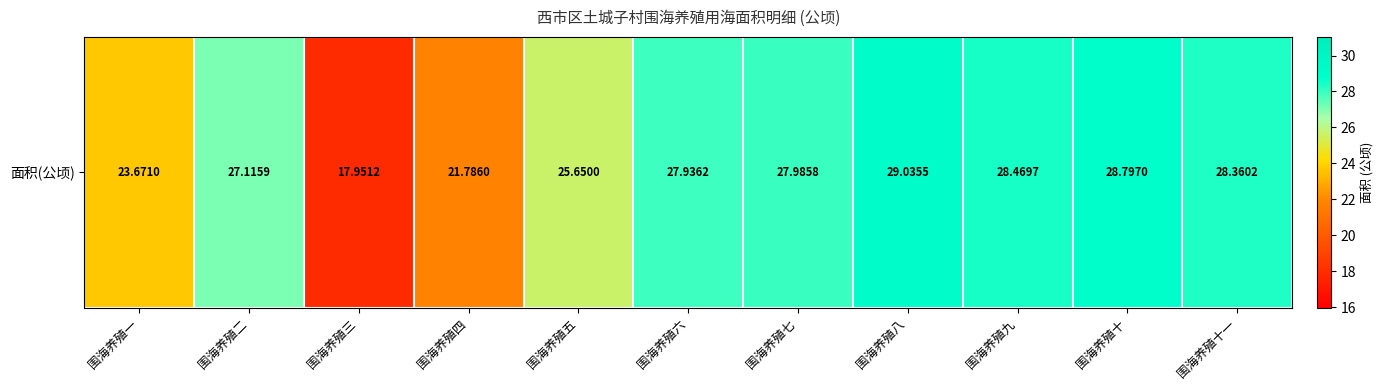

Read the value at 围海养殖八.

29.0